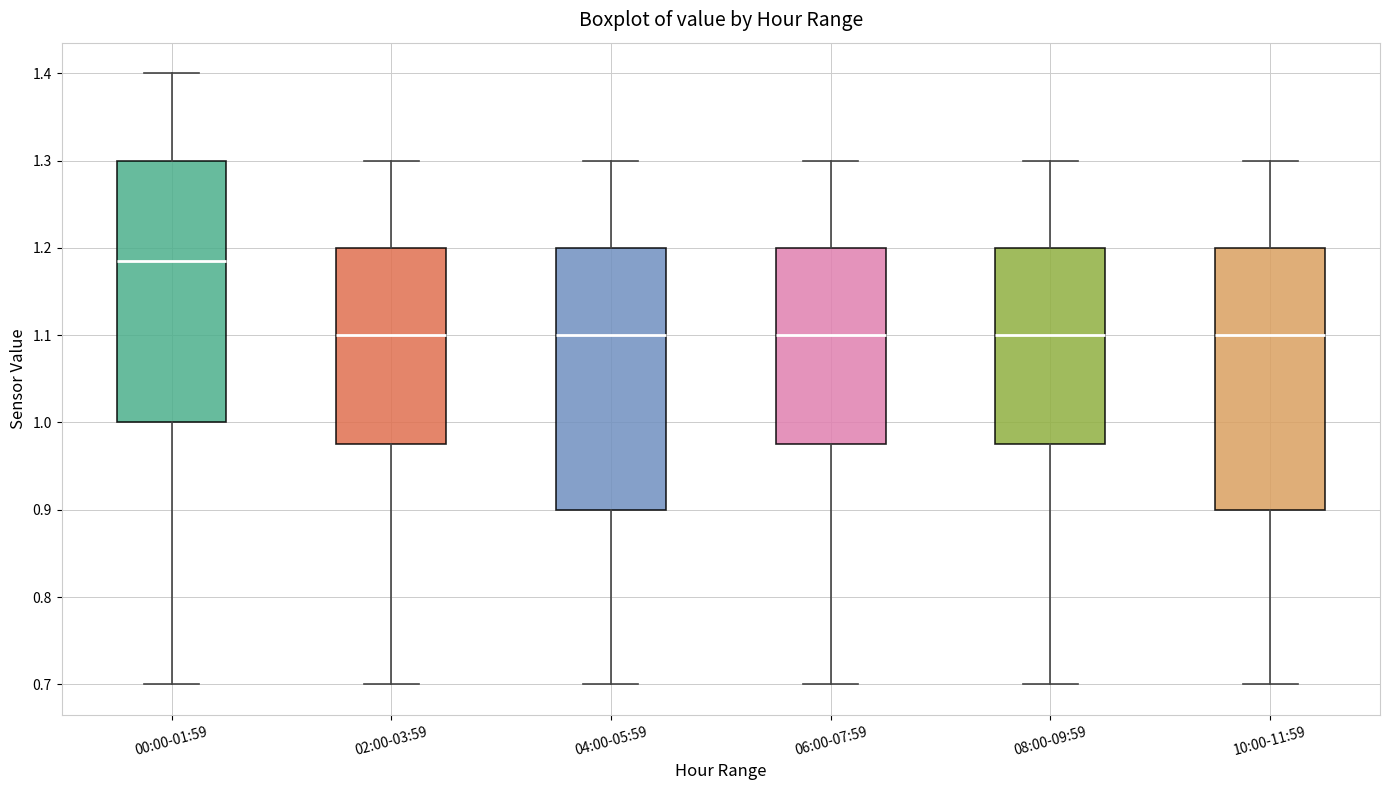

Where is the lower edge of the box for 04:00-05:59 on the y-axis? The values are not printed on the chart, so give them approximately, as read against the axis.

0.90